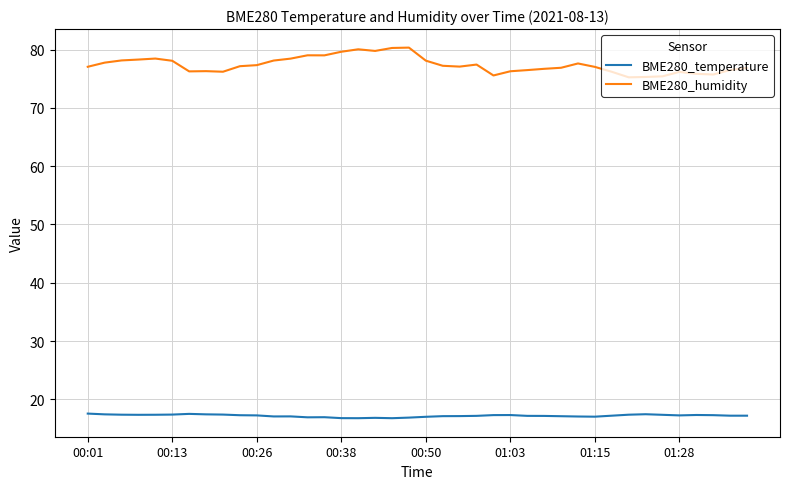

List the series in order of their peak value, lowest first.

BME280_temperature, BME280_humidity